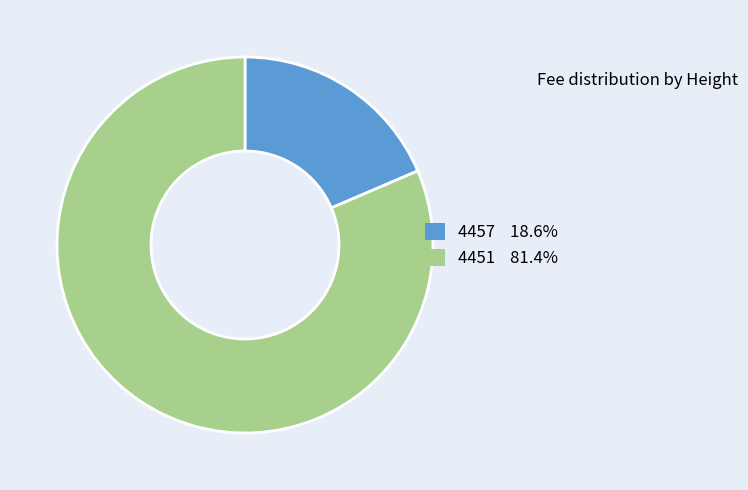

Between 4457 and 4451, which is larger?

4451